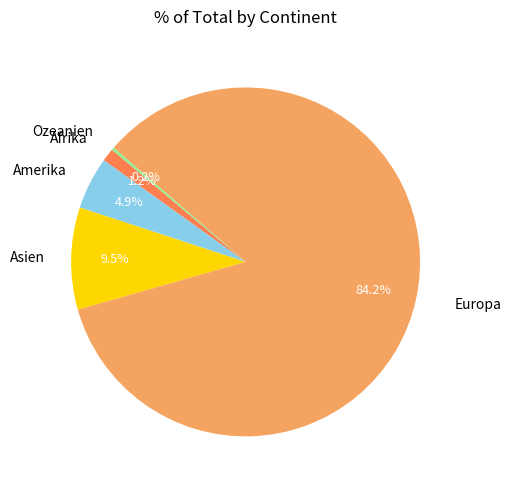

Between Amerika and Europa, which is larger?

Europa